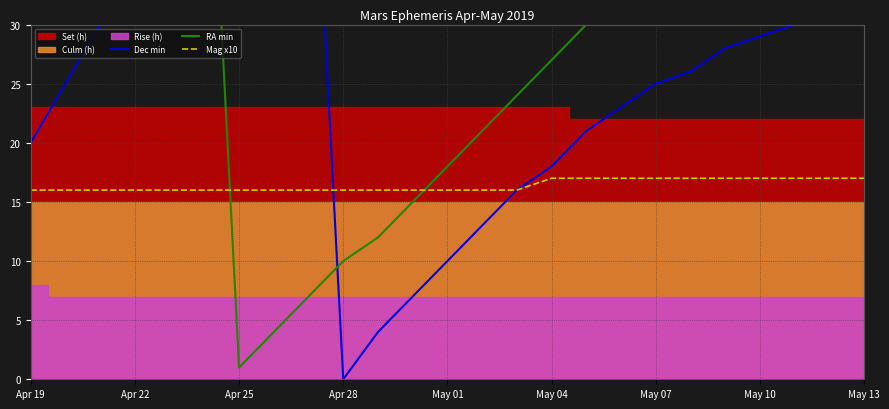

Is it true that Mag x10 equals 17 at May 04?

True